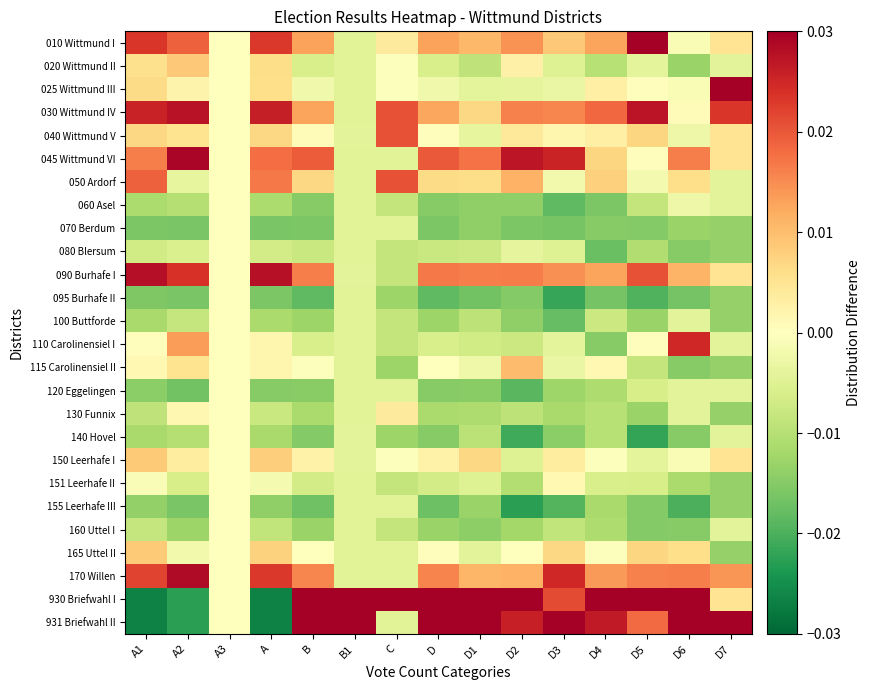

Which label corresponds to the smallest value in the chart?

A1